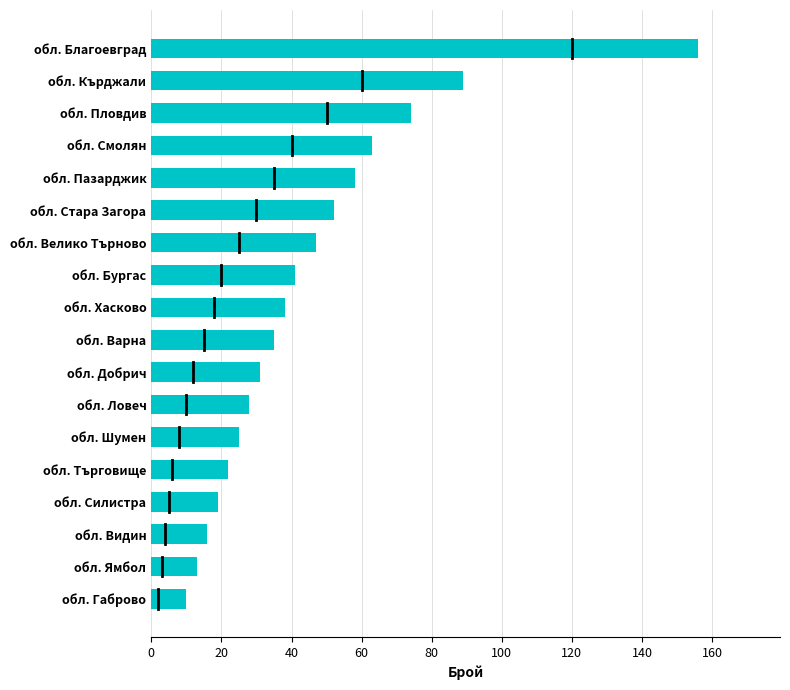

The value at обл. Габрово is 10. True or false?

True